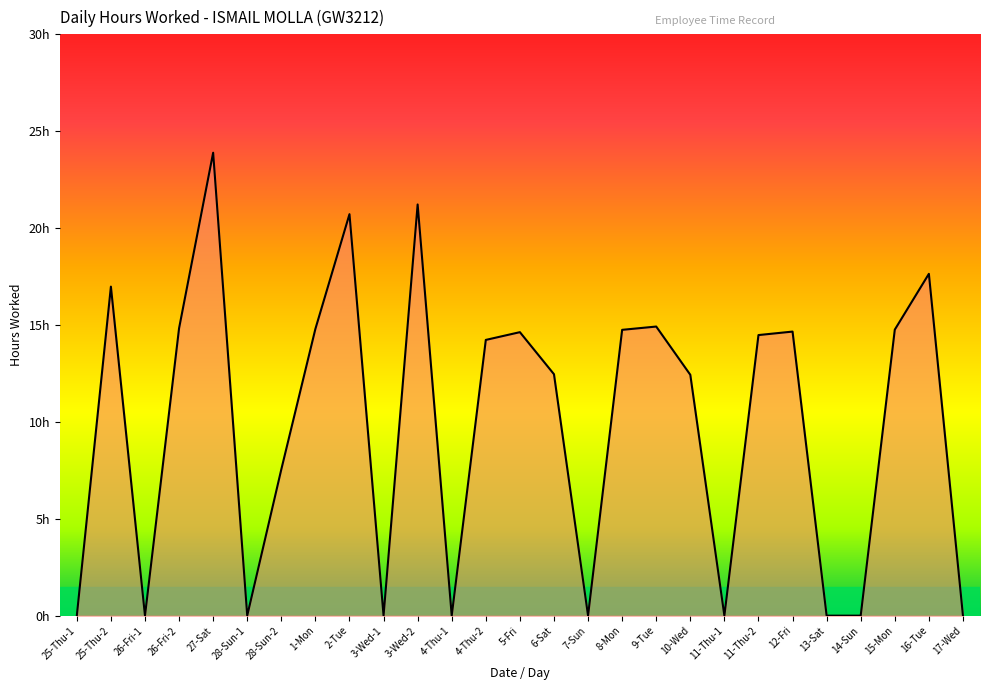

The chart shows a value of 14.8 at 26-Fri-2. True or false?

True